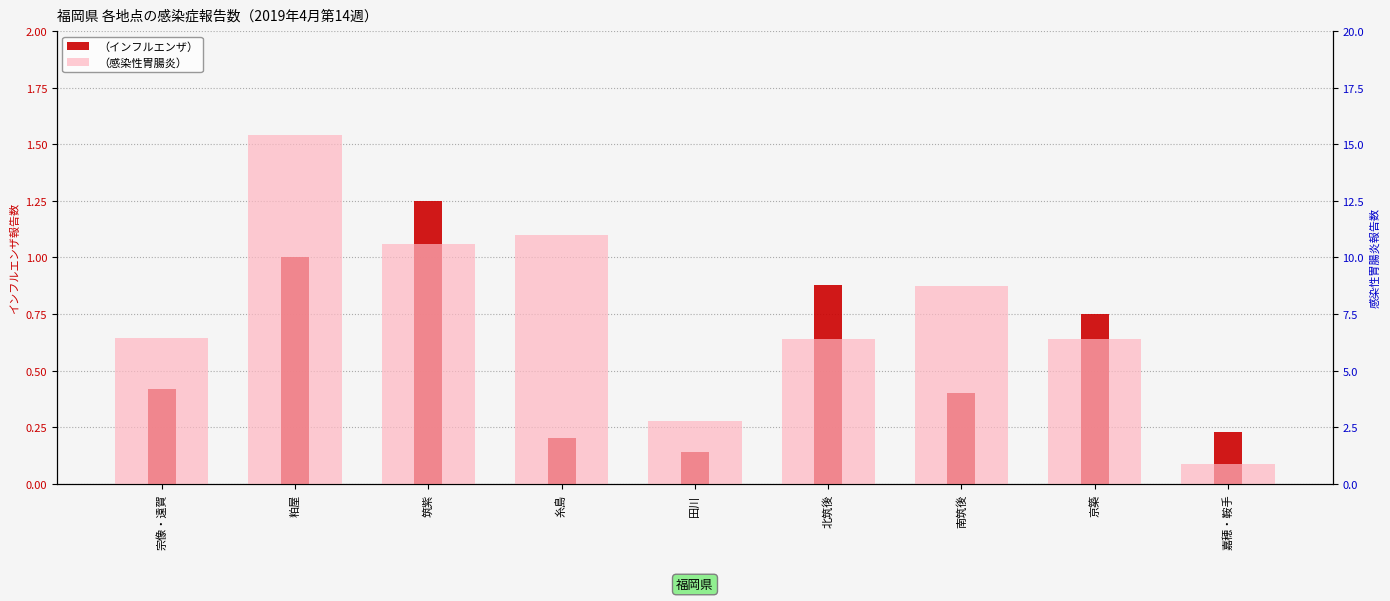

What are all the series names shown in the legend?

（インフルエンザ）, （感染性胃腸炎）